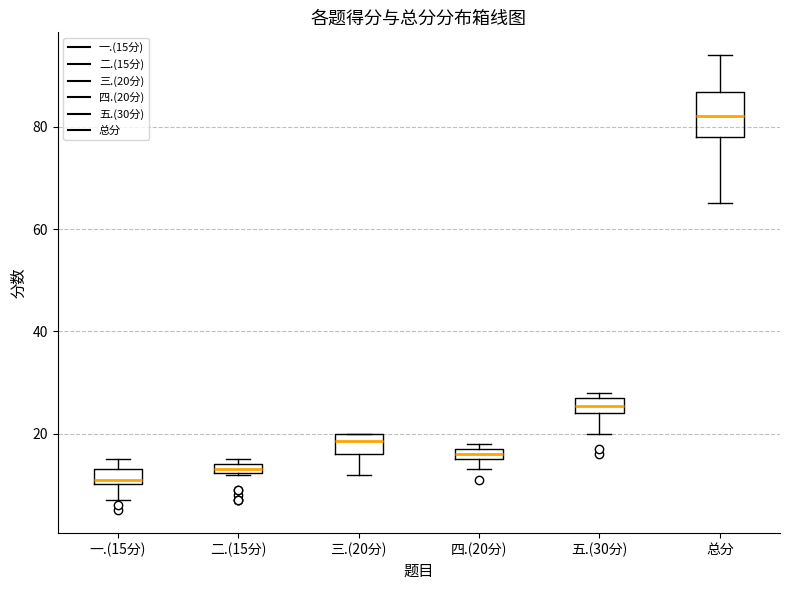

Which box is the tallest, from its lower edge to its upper edge?

总分